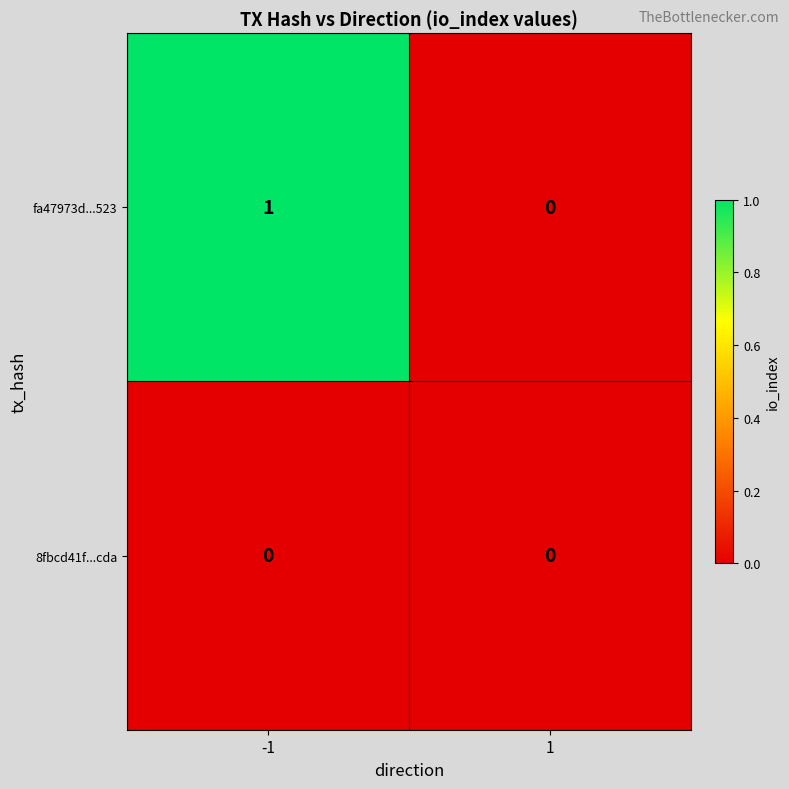

True or false: 8fbcd41f...cda has a value of 0 at -1.

True